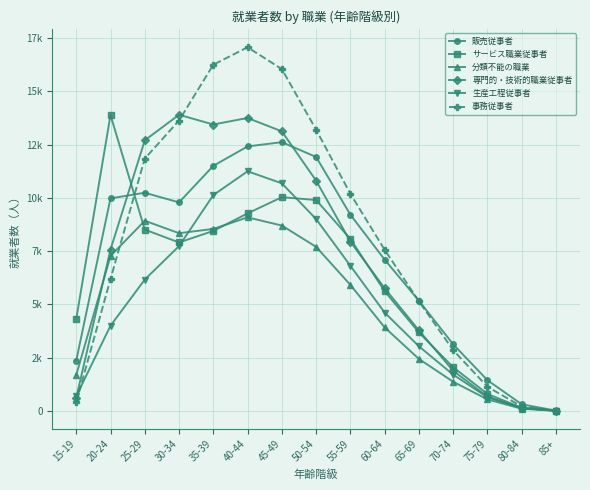

Is it true that 専門的・技術的職業従事者 equals 7272 at 35-39?

False